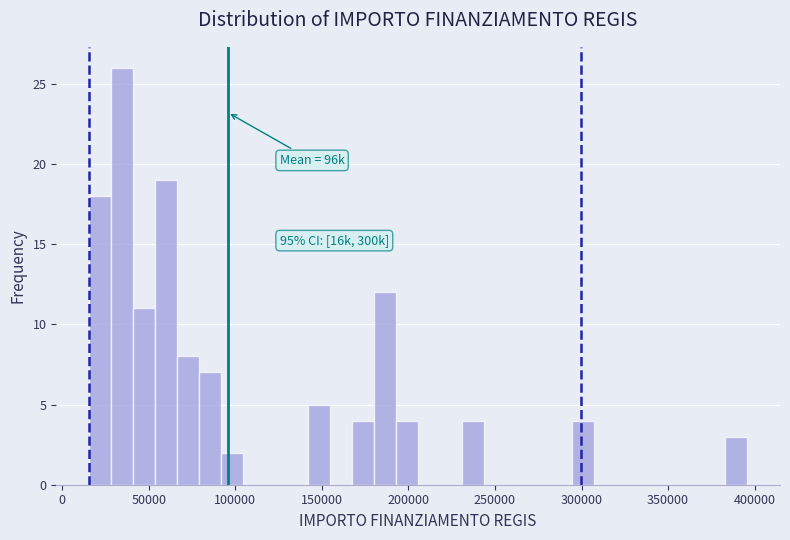

Read against the x-axis, roughly where is the centre of the tallest bar?

35000